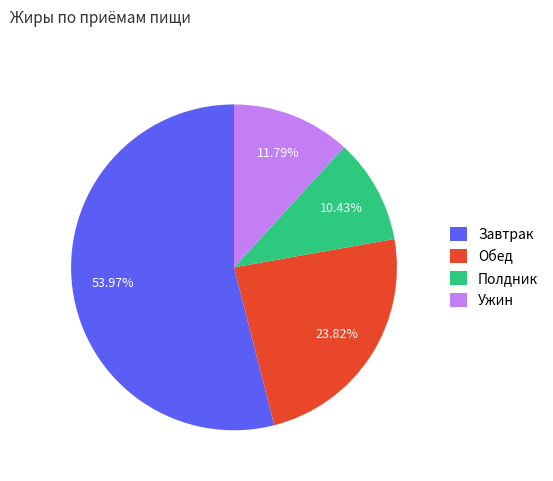

How many segments does this pie chart have?

4